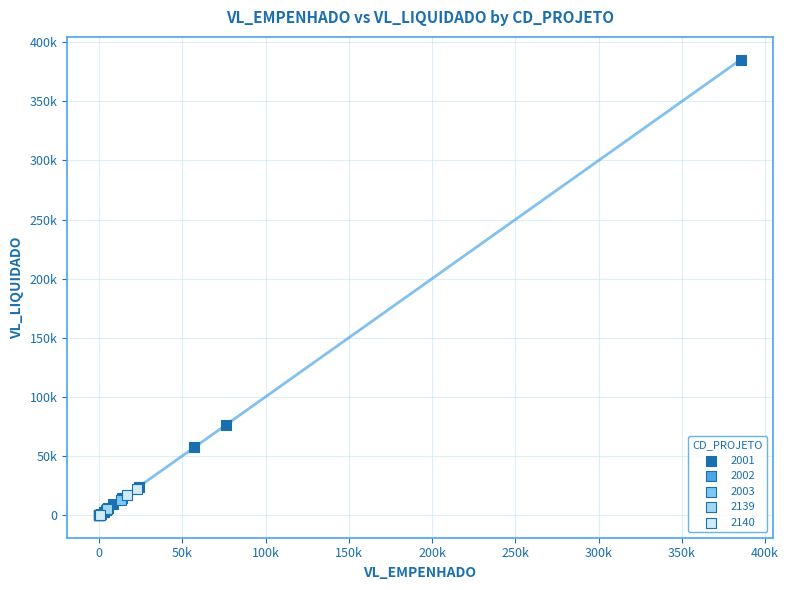

What are all the series names shown in the legend?

2001, 2002, 2003, 2139, 2140